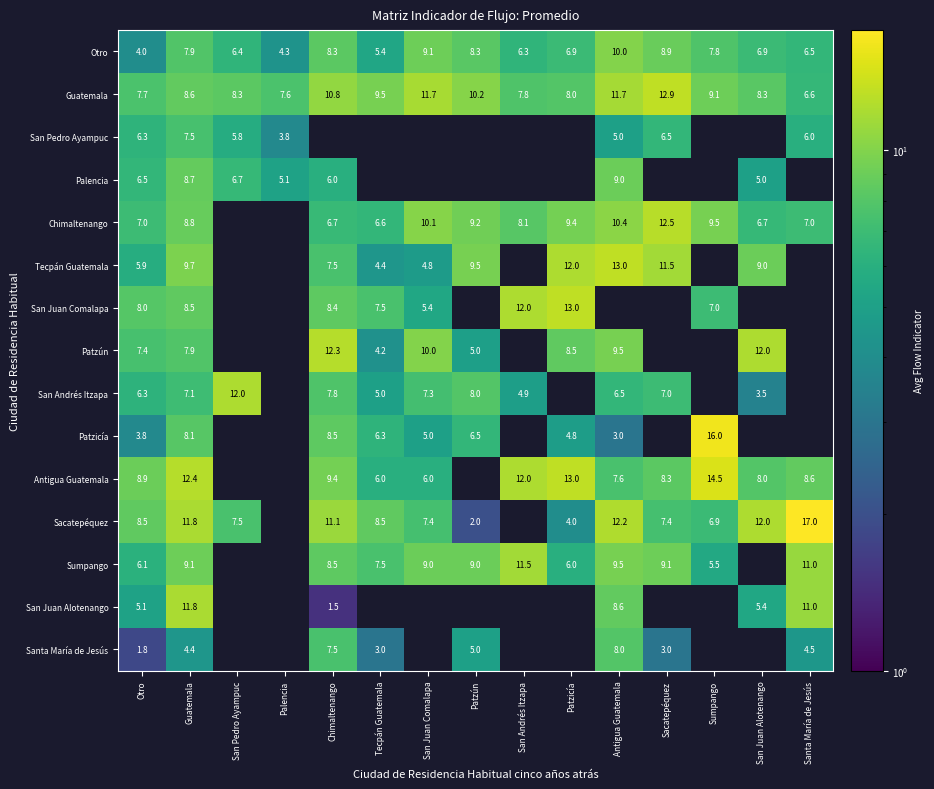

Read the Guatemala value at Sumpango.

9.1